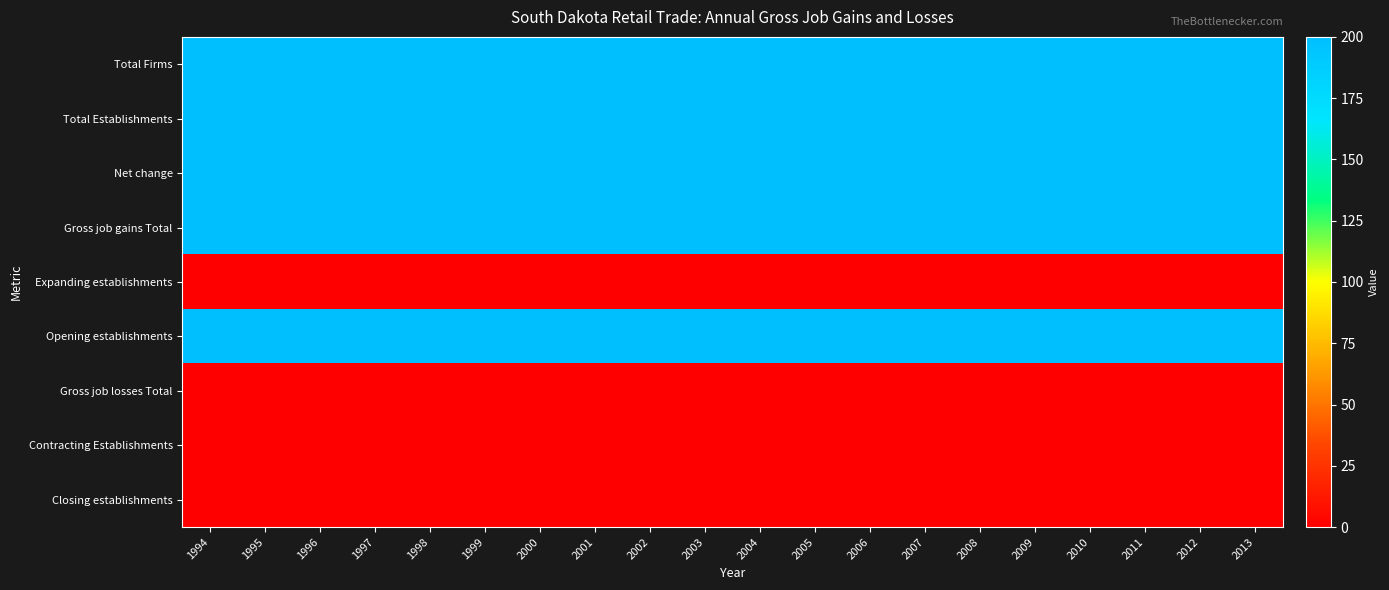

Reading left to right, transcribe all the data shown in this chart.

Total Firms: 1994=200	1995=200	1996=200	1997=200	1998=200	1999=200	2000=200	2001=200	2002=200	2003=200	2004=200	2005=200	2006=200	2007=200	2008=200	2009=200	2010=200	2011=200	2012=200	2013=200
Total Establishments: 1994=200	1995=200	1996=200	1997=200	1998=200	1999=200	2000=200	2001=200	2002=200	2003=200	2004=200	2005=200	2006=200	2007=200	2008=200	2009=200	2010=200	2011=200	2012=200	2013=200
Net change: 1994=200	1995=200	1996=200	1997=200	1998=200	1999=200	2000=200	2001=200	2002=200	2003=200	2004=200	2005=200	2006=200	2007=200	2008=200	2009=200	2010=200	2011=200	2012=200	2013=200
Gross job gains Total: 1994=200	1995=200	1996=200	1997=200	1998=200	1999=200	2000=200	2001=200	2002=200	2003=200	2004=200	2005=200	2006=200	2007=200	2008=200	2009=200	2010=200	2011=200	2012=200	2013=200
Expanding establishments: 1994=0	1995=0	1996=0	1997=0	1998=0	1999=0	2000=0	2001=0	2002=0	2003=0	2004=0	2005=0	2006=0	2007=0	2008=0	2009=0	2010=0	2011=0	2012=0	2013=0
Opening establishments: 1994=200	1995=200	1996=200	1997=200	1998=200	1999=200	2000=200	2001=200	2002=200	2003=200	2004=200	2005=200	2006=200	2007=200	2008=200	2009=200	2010=200	2011=200	2012=200	2013=200
Gross job losses Total: 1994=0	1995=0	1996=0	1997=0	1998=0	1999=0	2000=0	2001=0	2002=0	2003=0	2004=0	2005=0	2006=0	2007=0	2008=0	2009=0	2010=0	2011=0	2012=0	2013=0
Contracting Establishments: 1994=0	1995=0	1996=0	1997=0	1998=0	1999=0	2000=0	2001=0	2002=0	2003=0	2004=0	2005=0	2006=0	2007=0	2008=0	2009=0	2010=0	2011=0	2012=0	2013=0
Closing establishments: 1994=0	1995=0	1996=0	1997=0	1998=0	1999=0	2000=0	2001=0	2002=0	2003=0	2004=0	2005=0	2006=0	2007=0	2008=0	2009=0	2010=0	2011=0	2012=0	2013=0